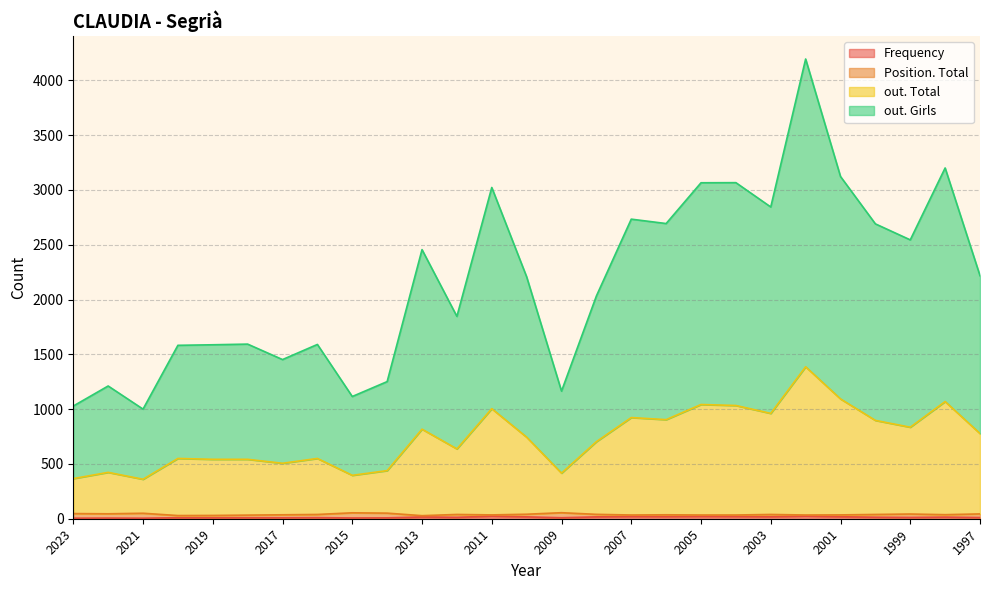

True or false: Frequency has a value of 19 at 2006.

True